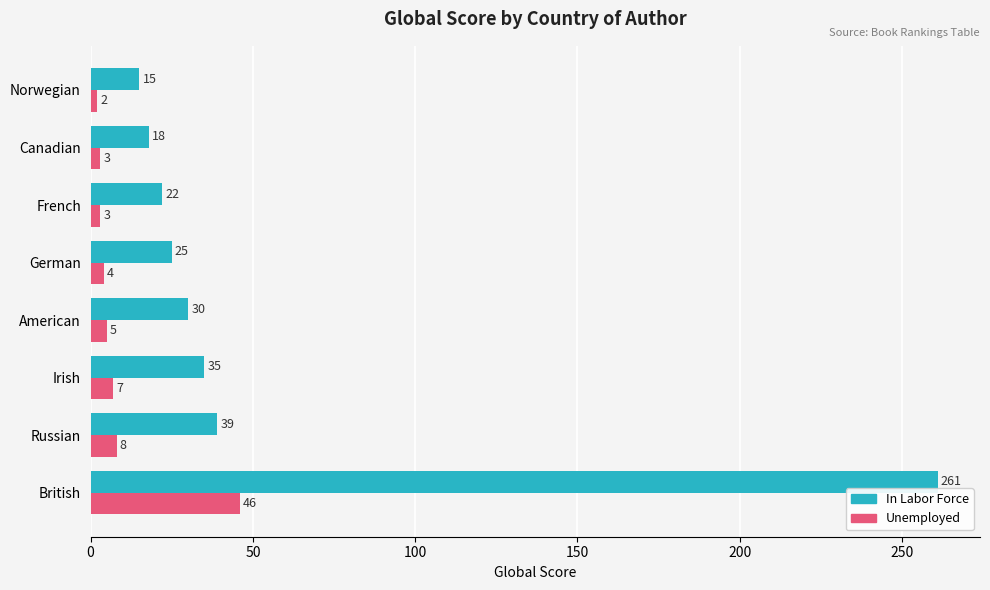

Which category has the lowest value in the Unemployed series?

Norwegian